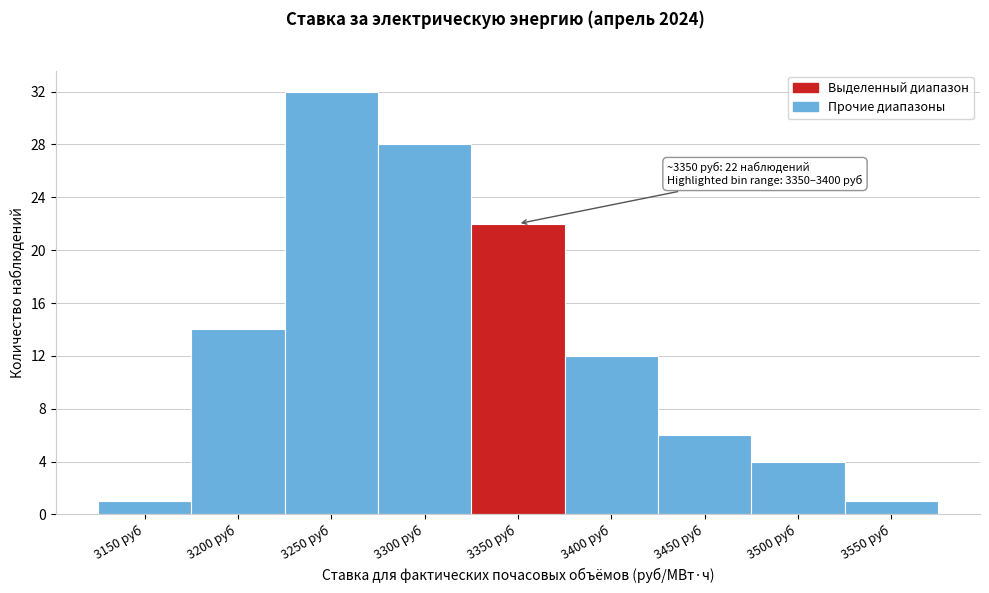

Reading left to right, extract all data points from this chart.

3150 руб=1	3200 руб=14	3250 руб=32	3300 руб=28	3350 руб=22	3400 руб=12	3450 руб=6	3500 руб=4	3550 руб=1